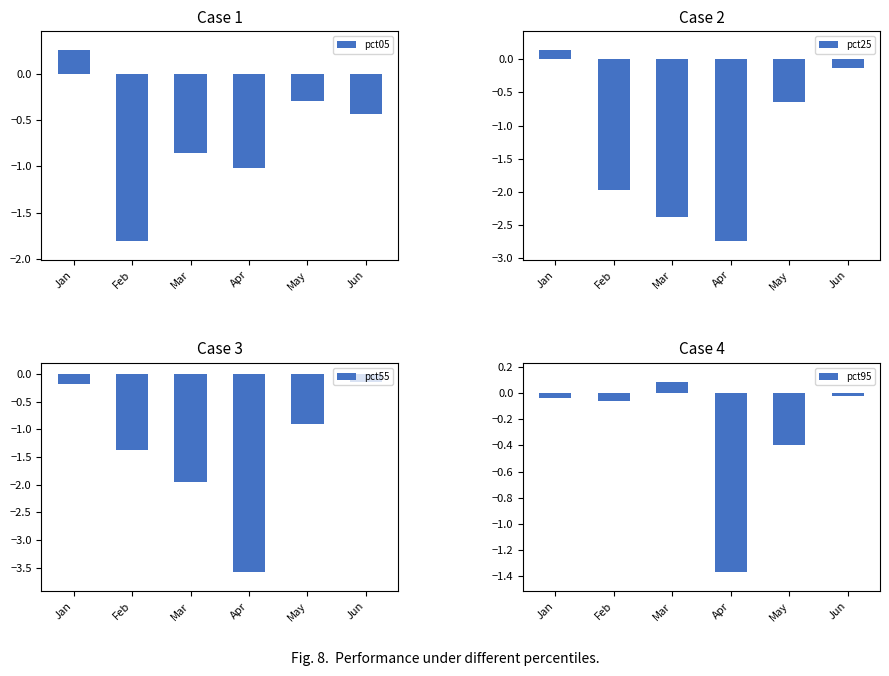

List the labels in order of pct95 value, largest first.

Mar, Jun, Jan, Feb, May, Apr